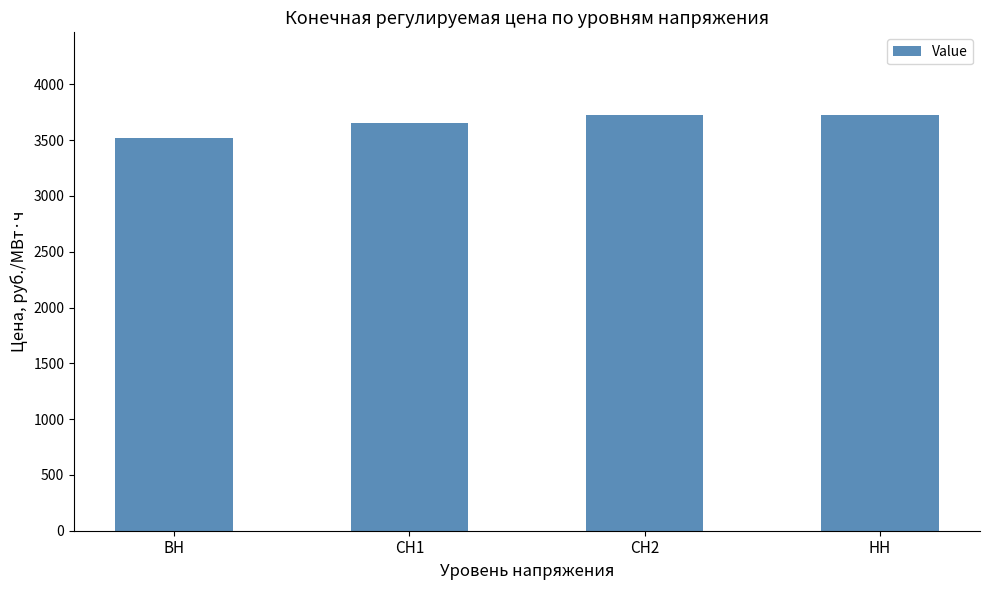

What is the maximum value shown in the chart?

3721.6